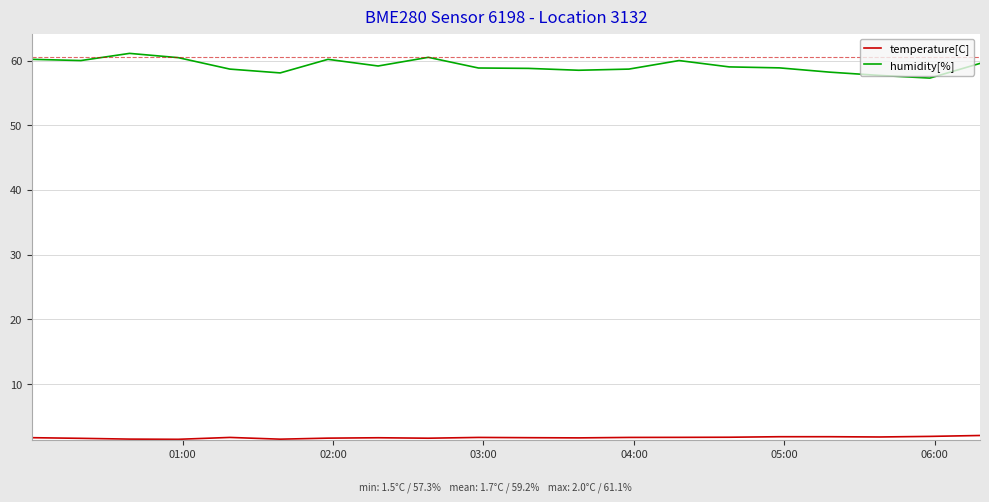

In humidity[%], how many points are higher than both neighbors (excluding endpoints)?

4